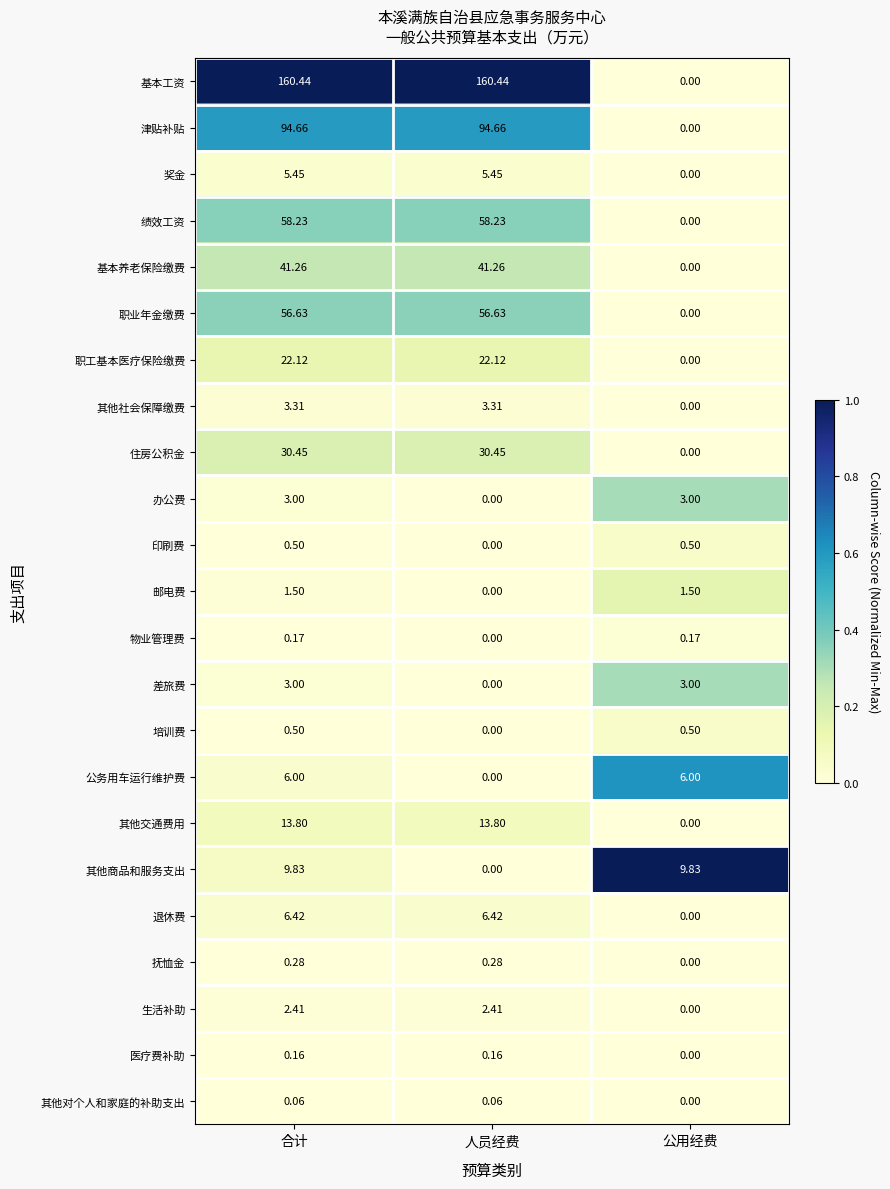

How many values in the 退休费 series exceed 6?

2